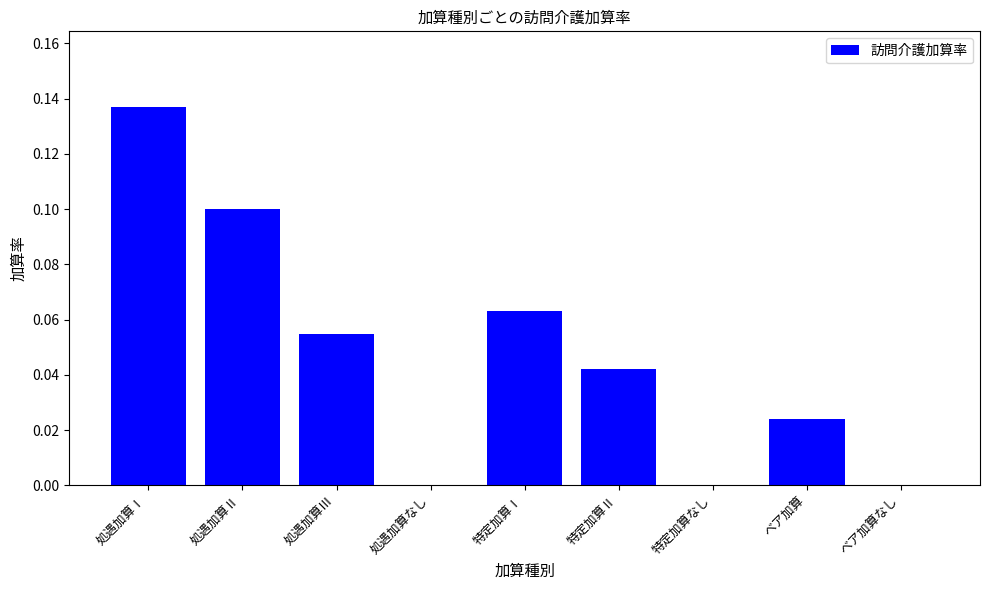

Is it true that the value at ベア加算なし is -0.1?

False